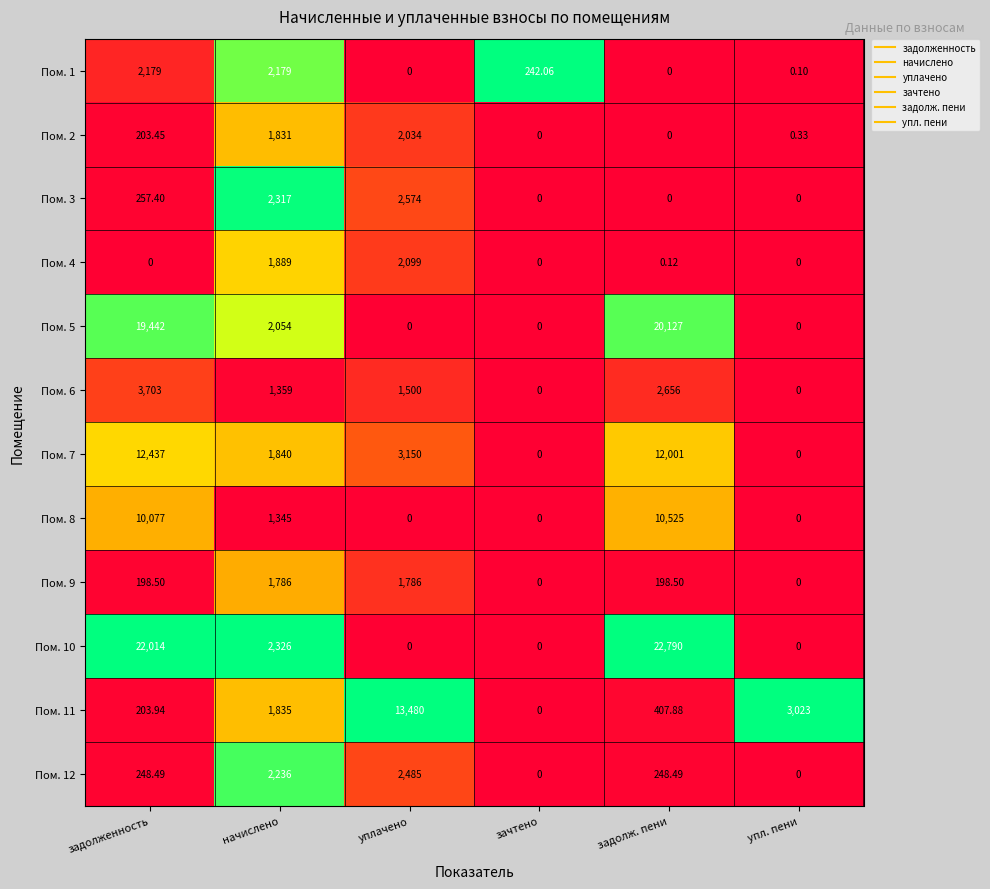

Count the number of data series in this chart.

12